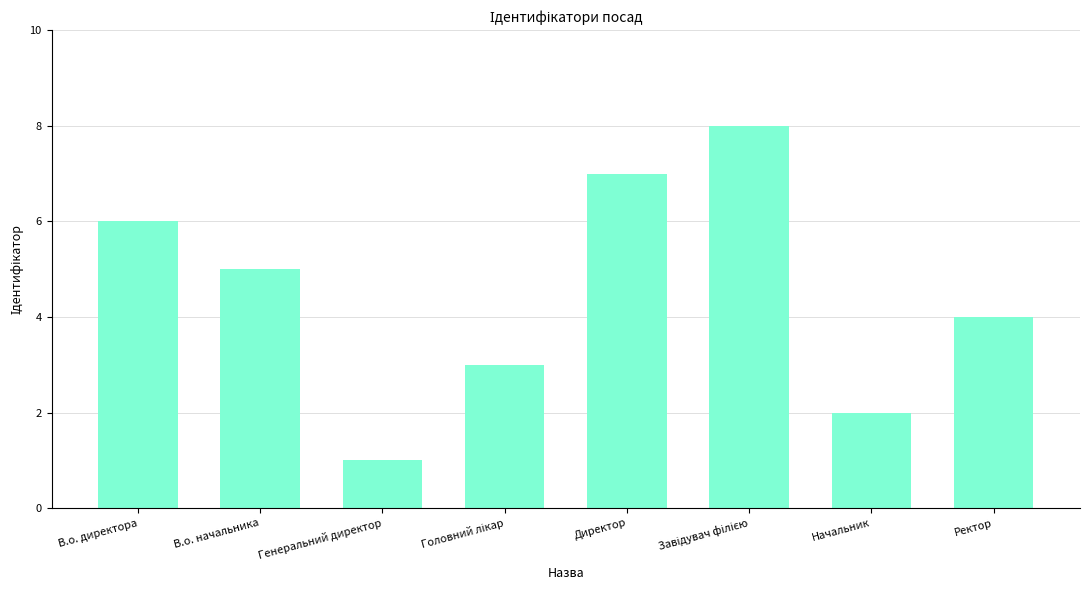

Which category has the lowest value across all series?

Генеральний директор